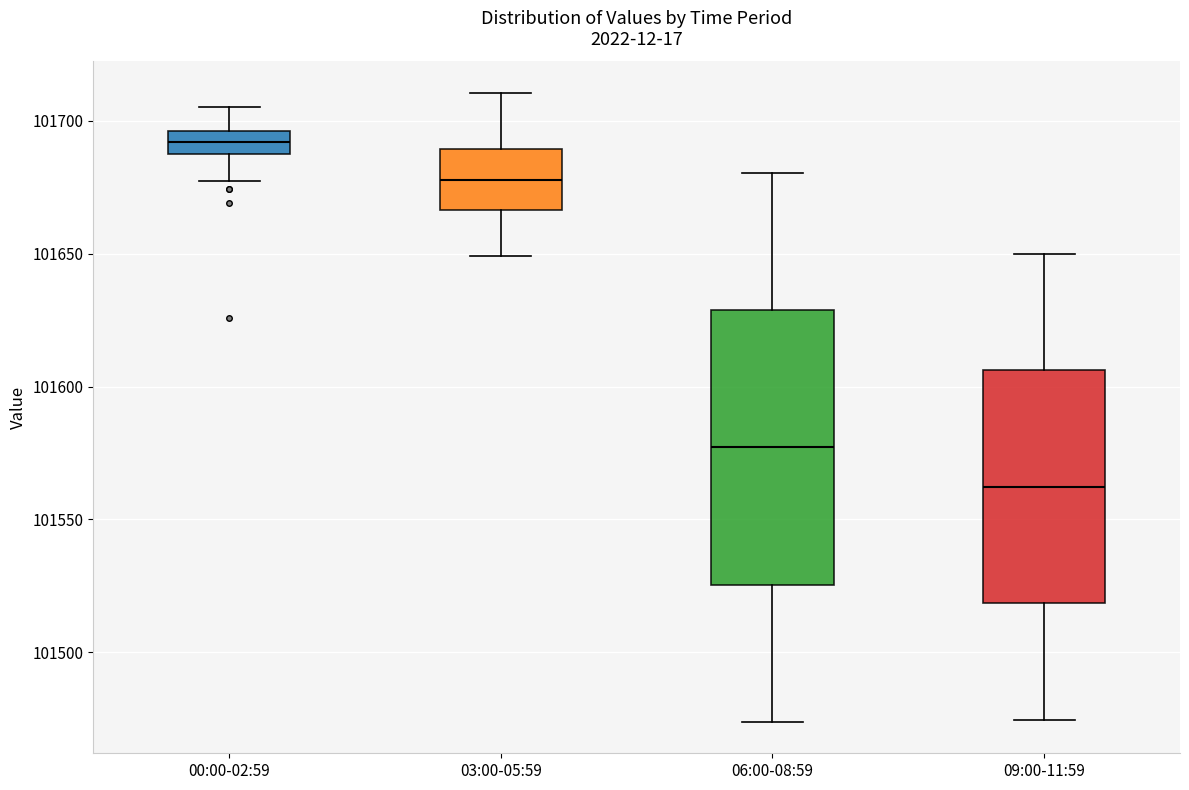

Reading left to right, transcribe this box plot: for each box, give where its median line is, the range the box spans, and where its two whiskers end, as read against the y-axis. The values are not printed on the chart, so give them approximately, as read against the axis.

00:00-02:59: median 101690 (inside the box), box 101690 to 101695, whiskers 101675 to 101705
03:00-05:59: median 101680, box 101665 to 101690, whiskers 101650 to 101710
06:00-08:59: median 101575, box 101525 to 101630, whiskers 101475 to 101680
09:00-11:59: median 101560, box 101520 to 101605, whiskers 101475 to 101650